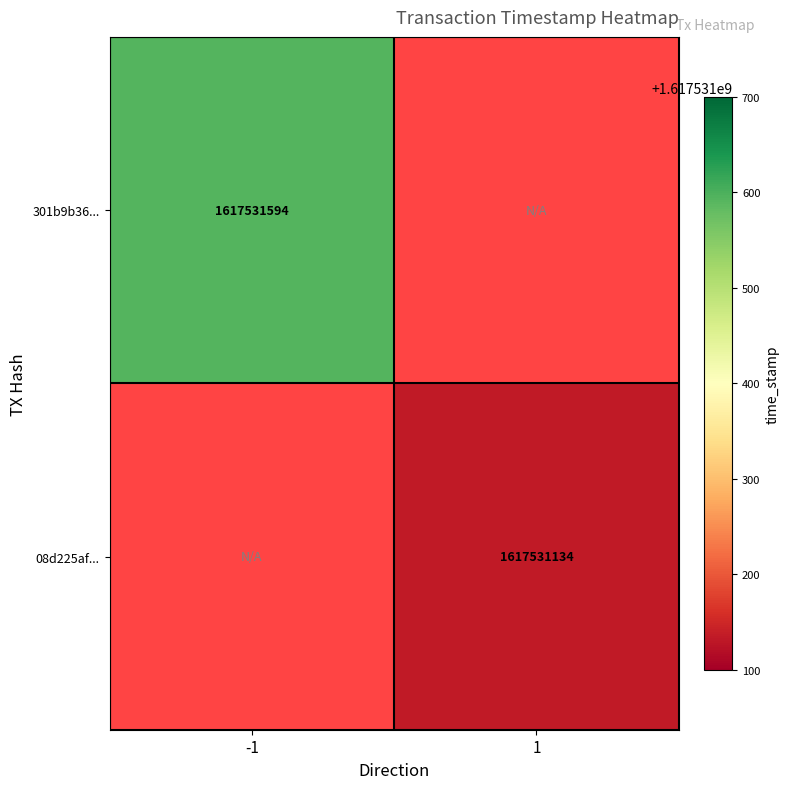

Reading left to right, what are all the values shown in this chart?

301b9b3658e7b7cbadbf4990ddda55bd4f7f3c3: direction=-1	time_stamp=1617531594
08d225afa85456675de82a01e222af7512363e4: direction=1	time_stamp=1617531134